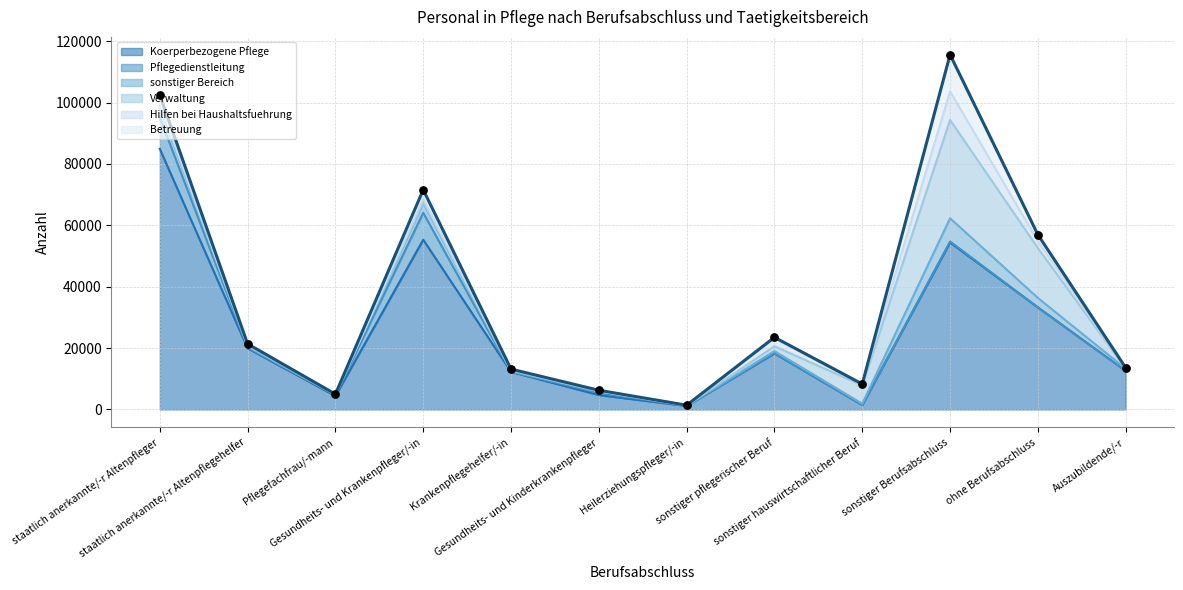

What is the change in value from Krankenpflegehelfer/-in to sonstiger Berufsabschluss?

+102478